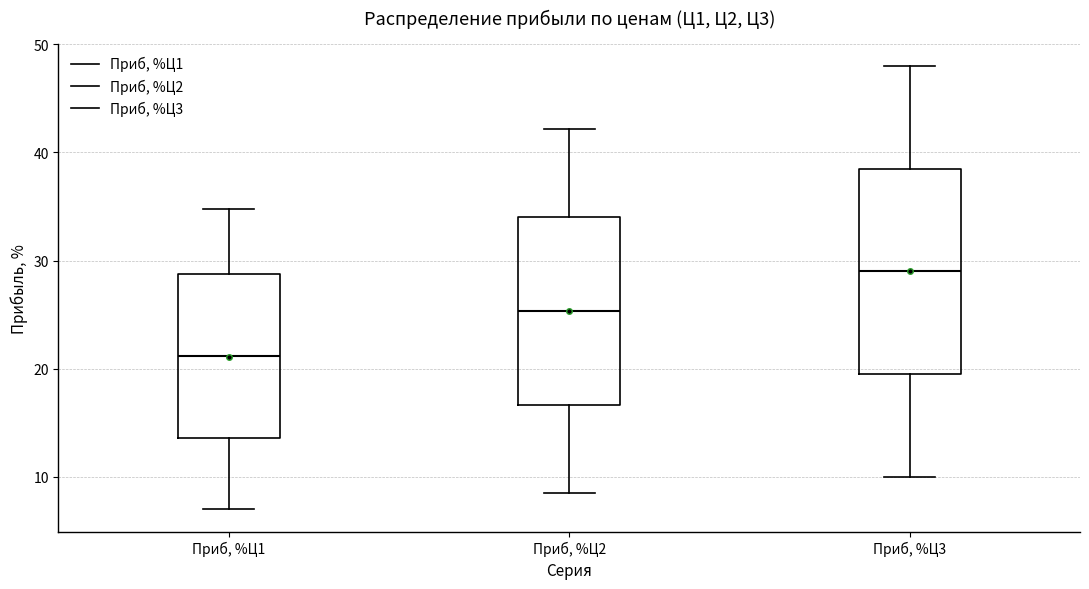

Comparing the boxes themselves (not the whiskers), which one is the tallest?

Приб, %Ц3